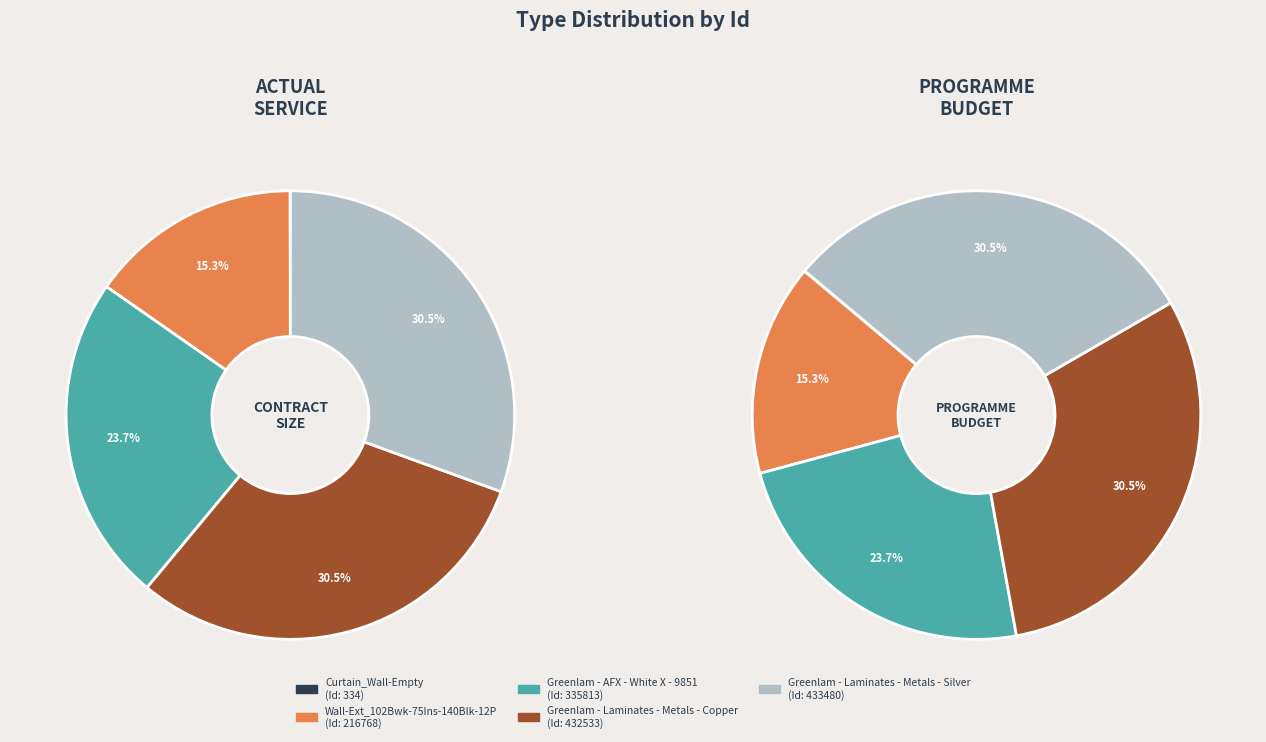

To the nearest percent, what portion does Greenlam - Laminates - Metals - Silver represent?

31%